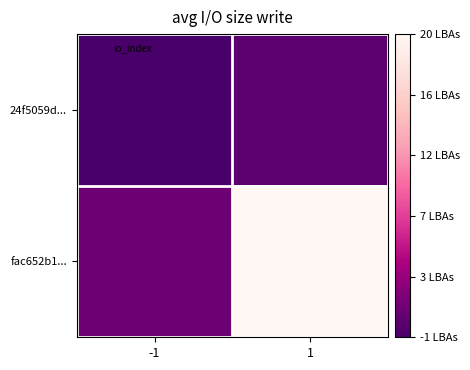

How many distinct data groups are displayed?

2